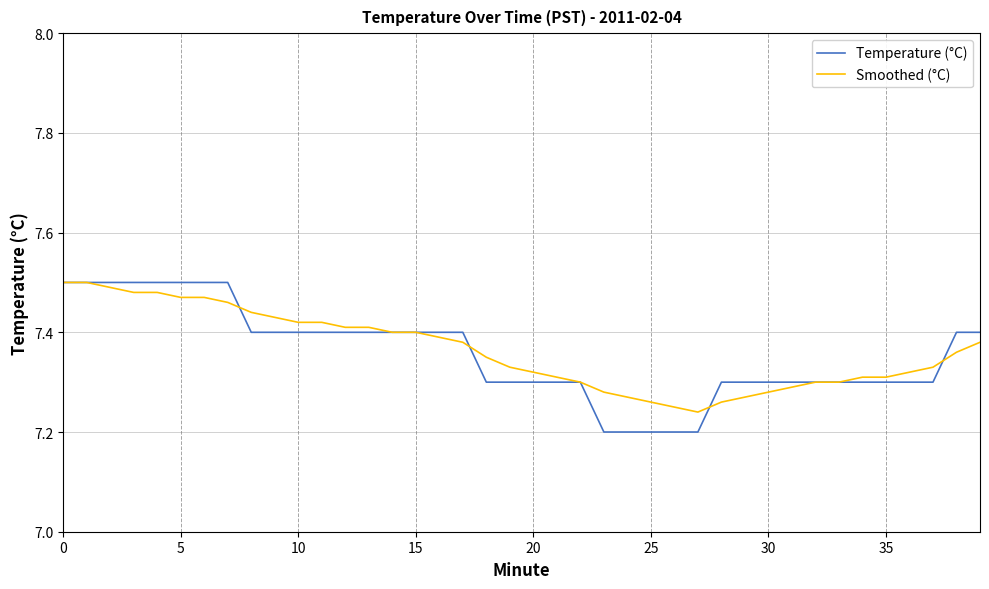

At which category does Smoothed (°C) reach its first local valley?

27